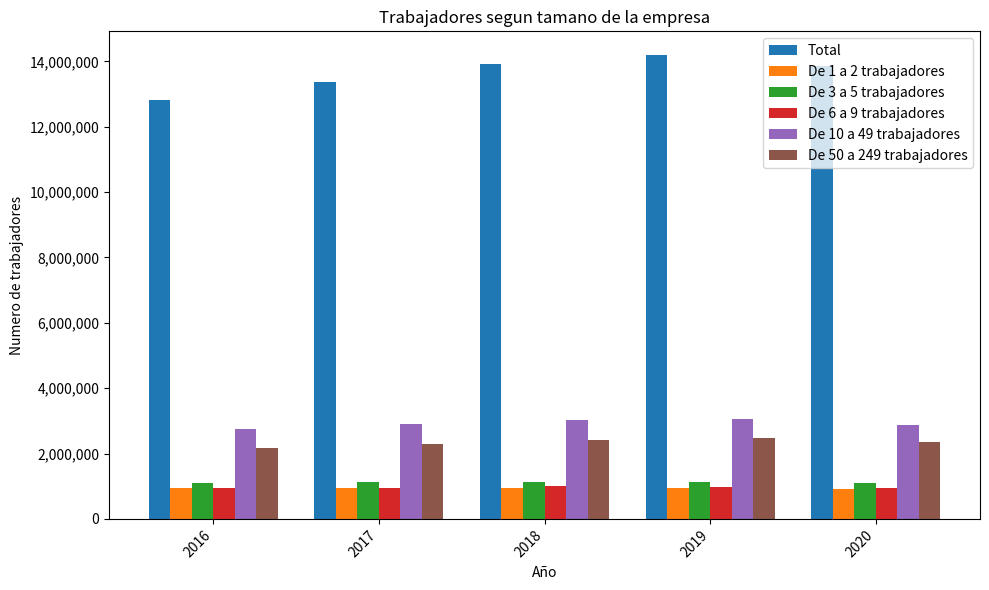

What is the maximum value shown in the chart?

14207815